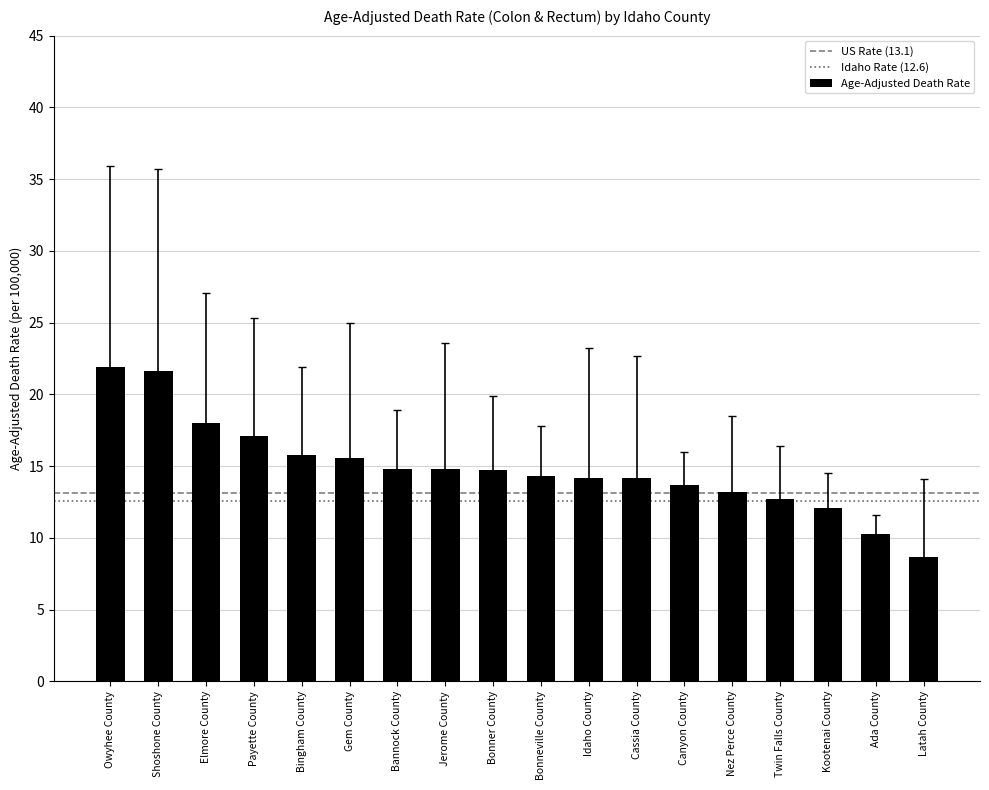

Approximately how many times larger is the value at Idaho County compared to Bingham County?

0.9